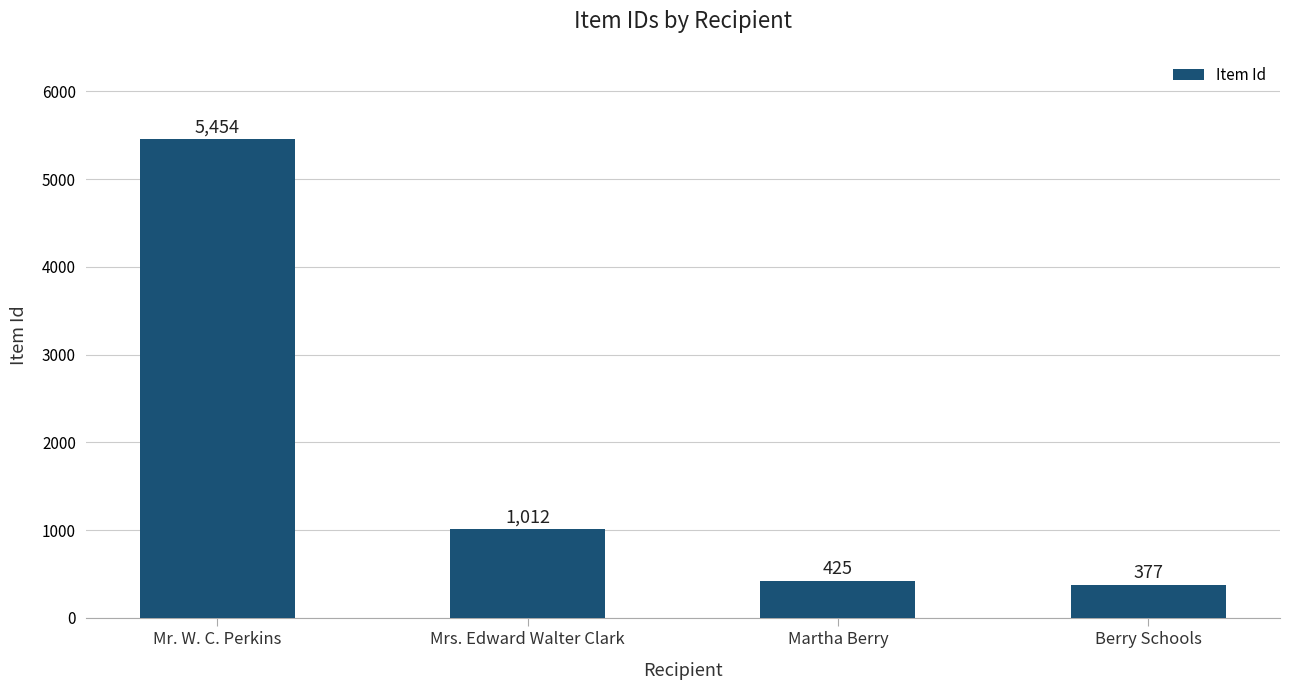

Which category has the highest value across all series?

Mr. W. C. Perkins